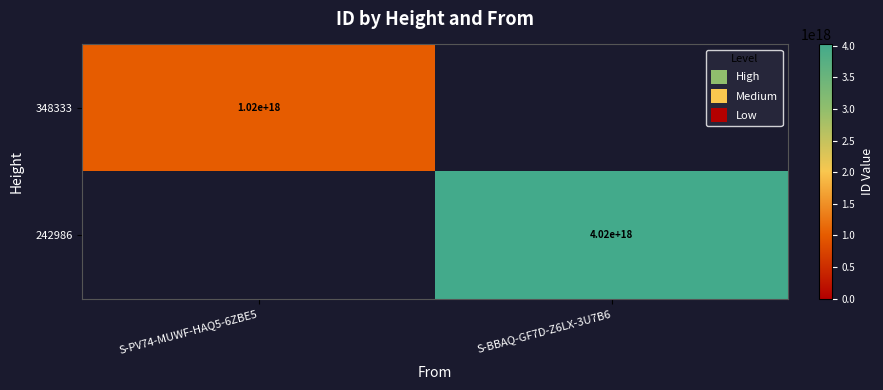

Is it true that 348333 equals 1020000000000000000 at S-PV74-MUWF-HAQ5-6ZBE5?

True